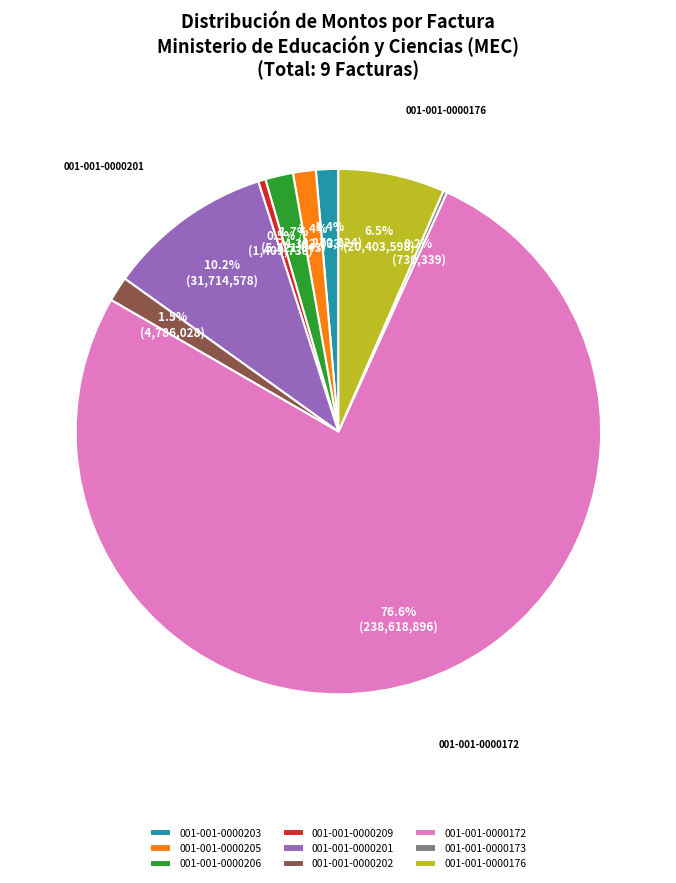

To the nearest percent, what portion does 001-001-0000201 represent?

10%